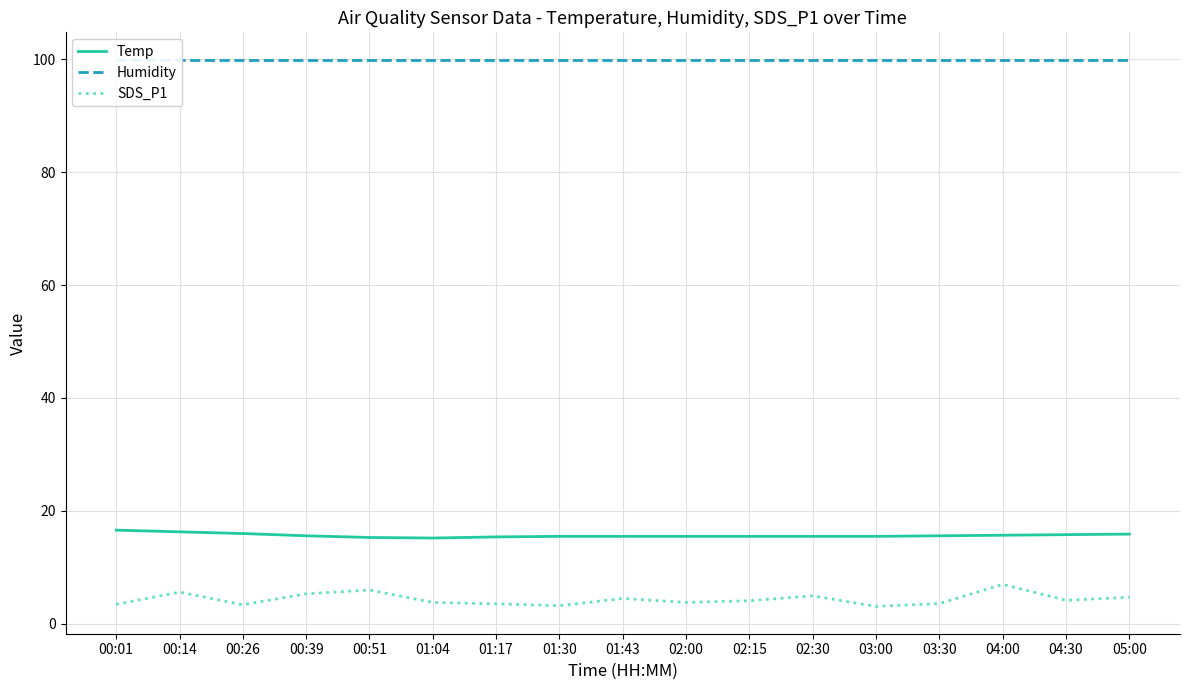

What are all the series names shown in the legend?

Temp, Humidity, SDS_P1